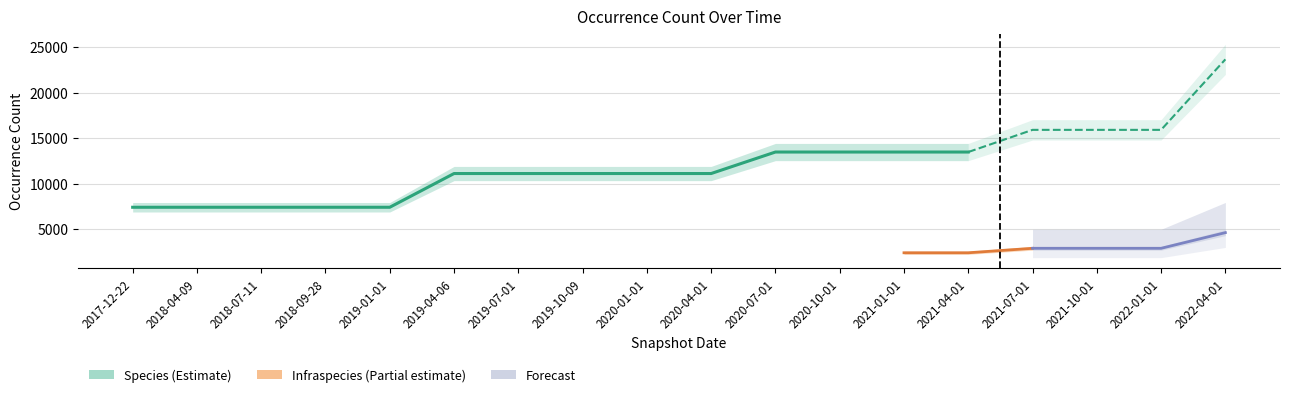

Between 2017-12-22 and 2021-04-01, which series saw the biggest shift?

Species